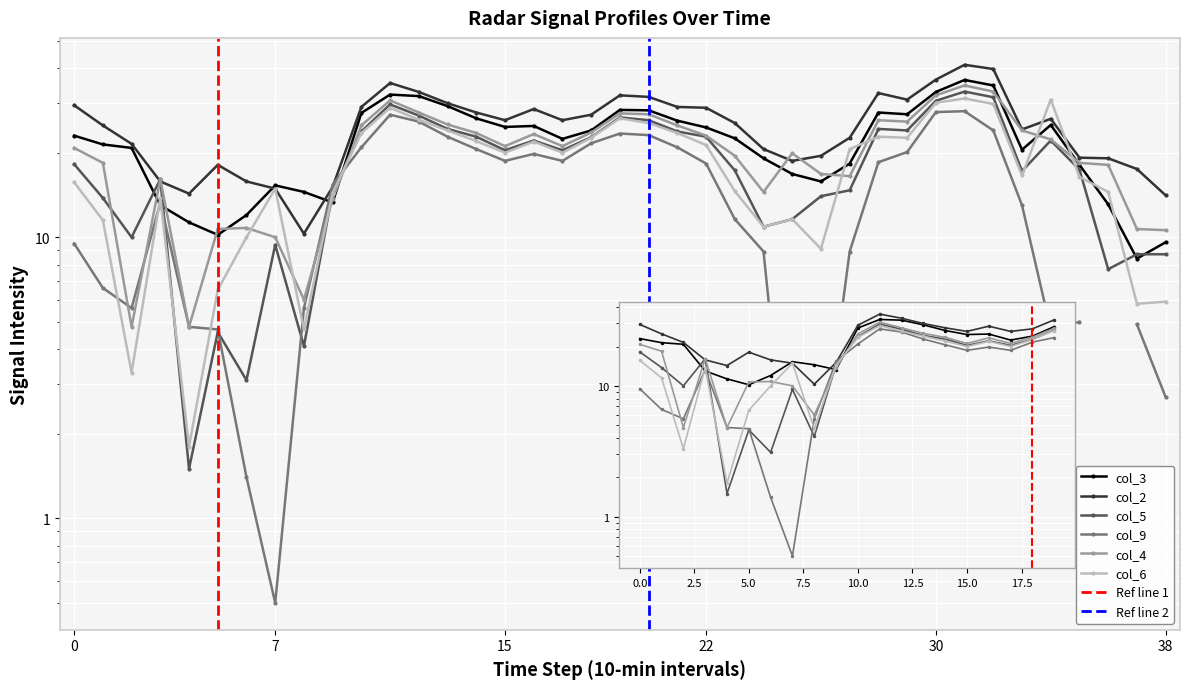

What is the lowest value of the col_3 series?

8.4